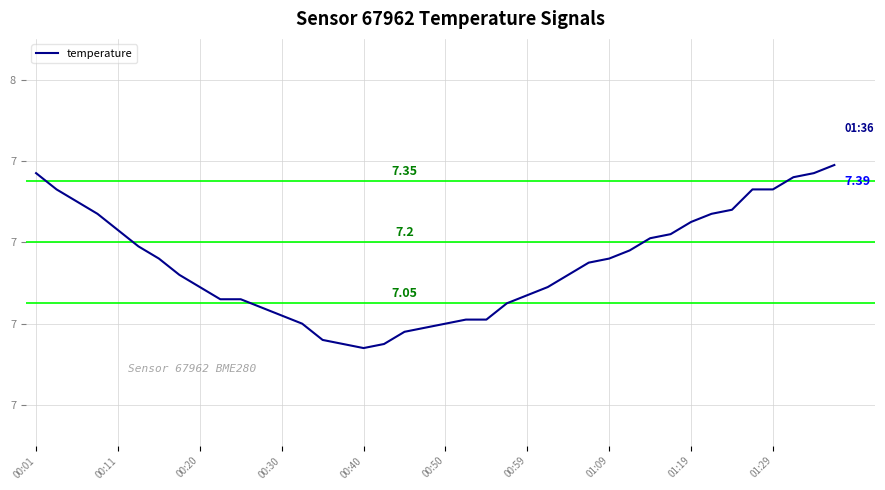

Does the chart have visible grid lines?

Yes